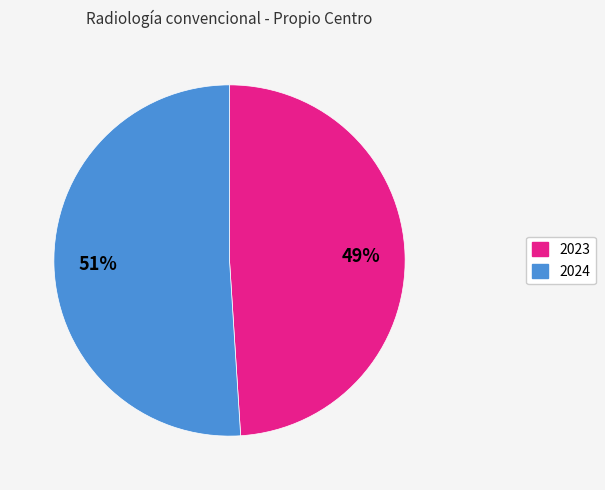

Combined, do 2023 and 2024 account for over 50%?

Yes